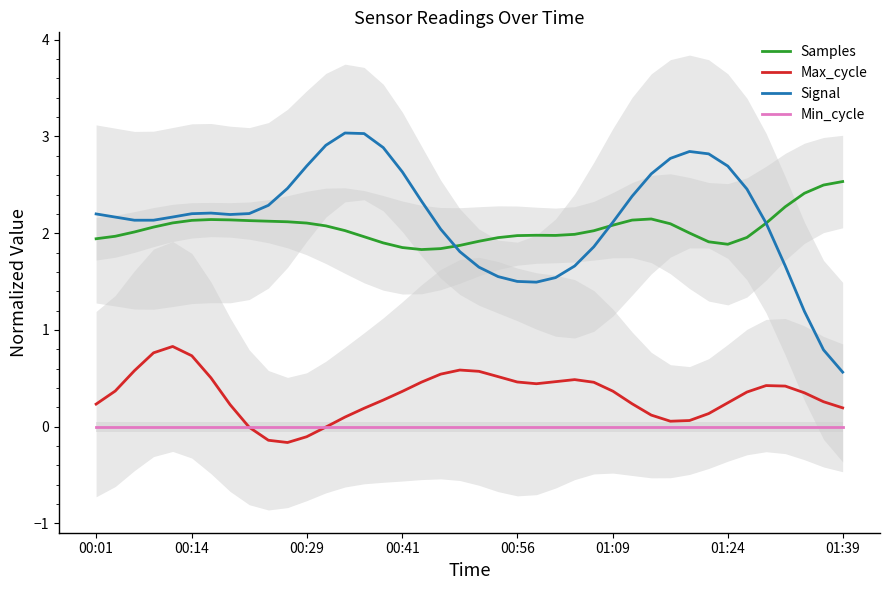

Which series has the widest spread of values?

Signal